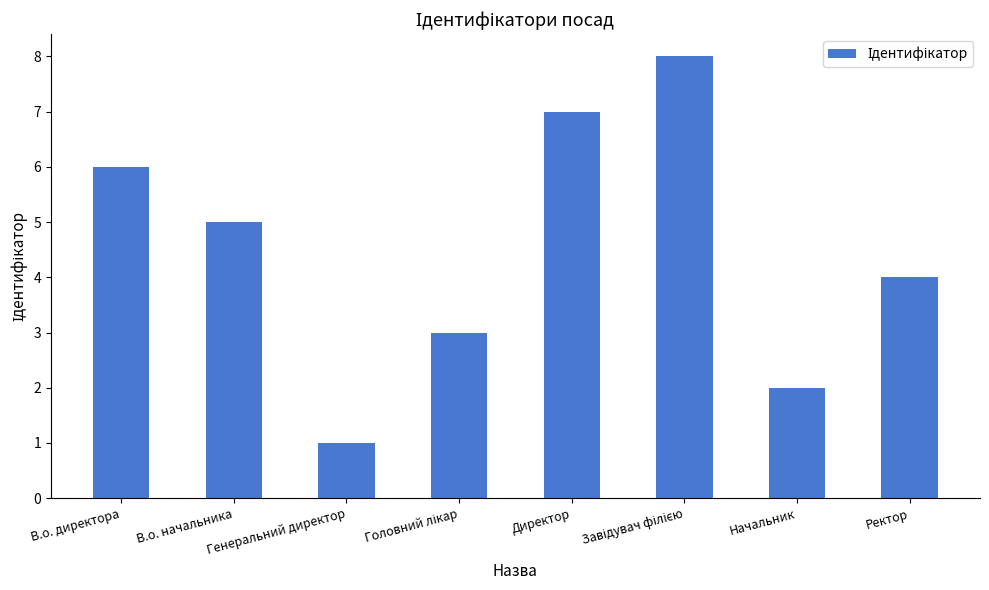

Does the chart contain any negative values?

No